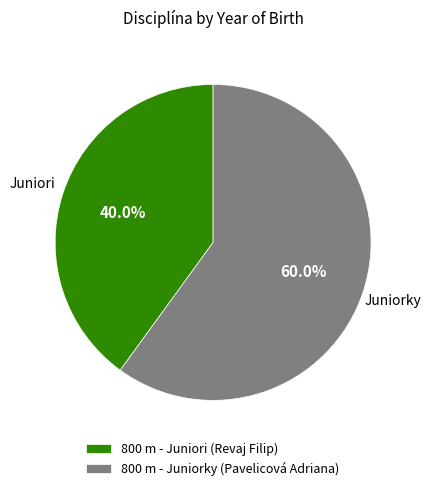

Is 800 m - Juniori (Revaj Filip) the majority of the pie?

No